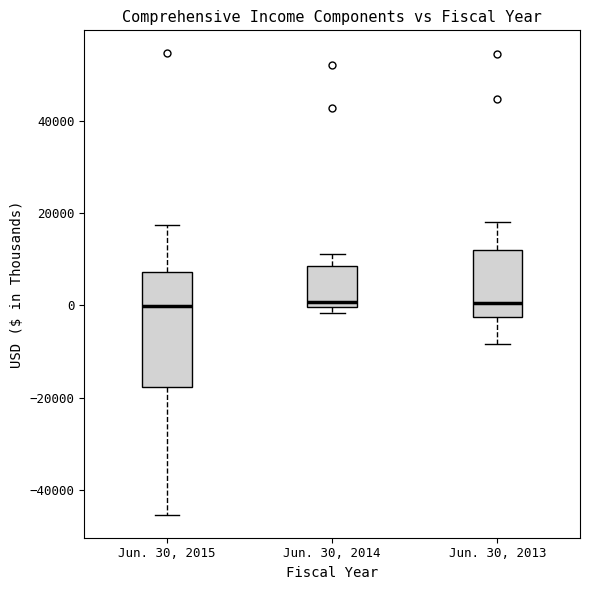

Where does the median line of the box for Jun. 30, 2015 sit on the y-axis? The values are not printed on the chart, so give them approximately, as read against the axis.

0